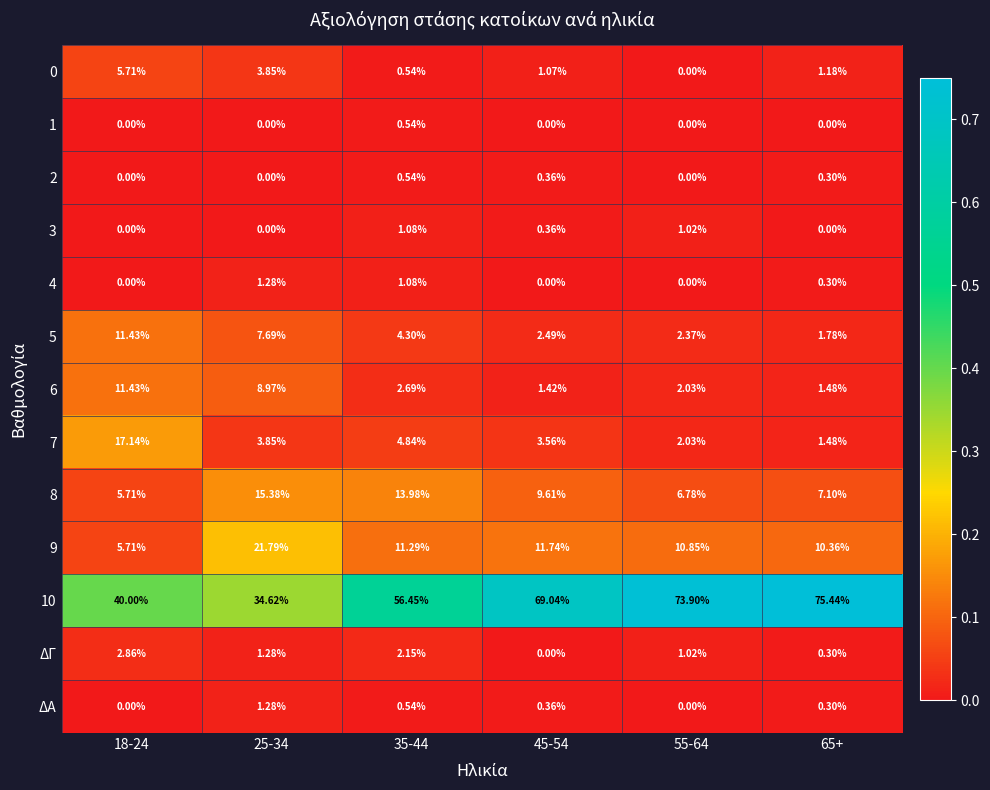

How many categories are shown in the chart?

6